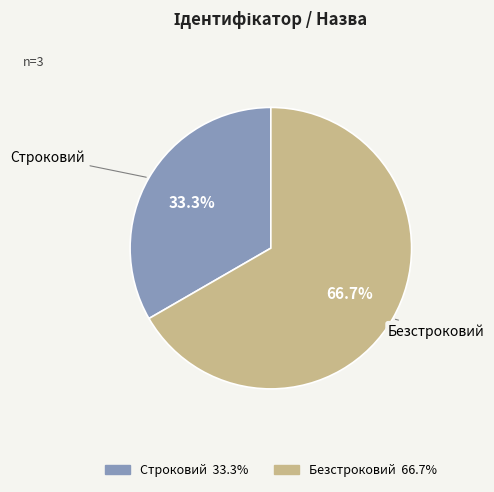

How many segments does this pie chart have?

2